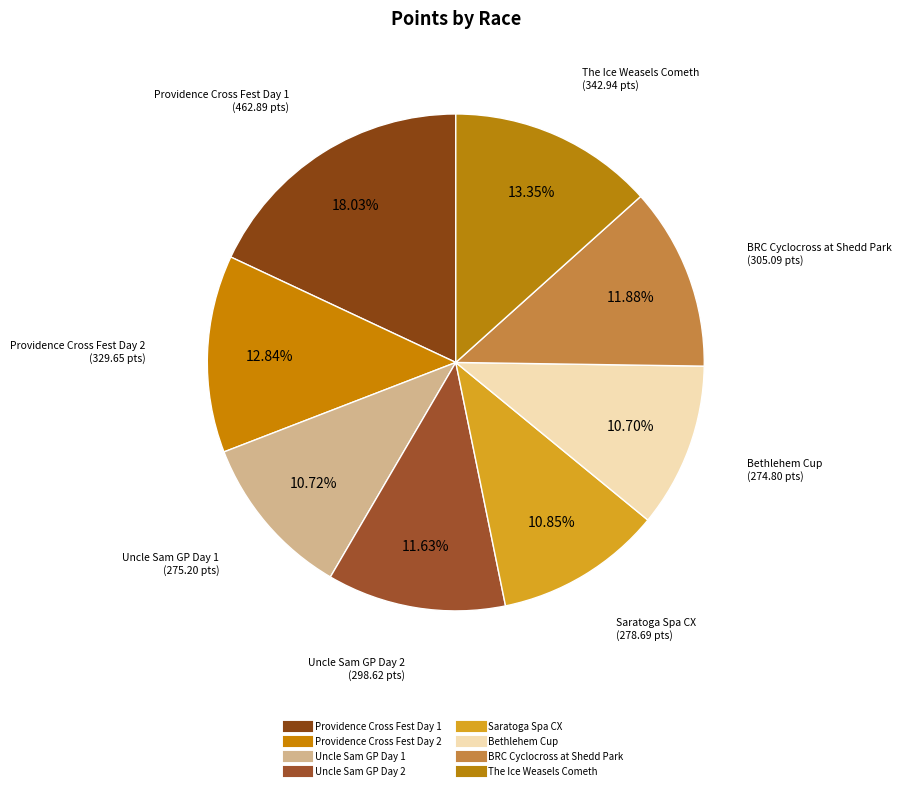

To the nearest percent, what is the difference between the Providence Cross Fest Day 2 and Saratoga Spa CX slice percentages?

2%